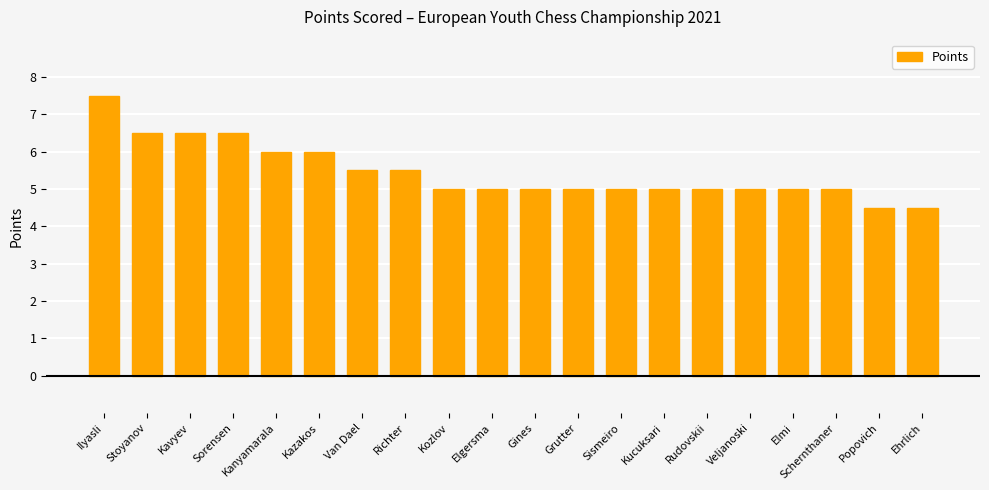

What is the sum of the values at Ehrlich and Sismeiro?

9.5